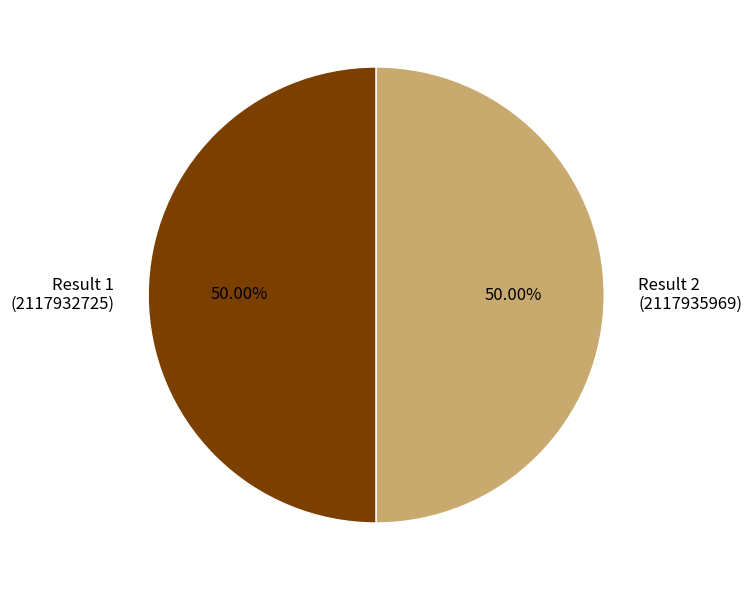

What is the ratio of the value at Result 1 (2117932725) to the value at Result 2 (2117935969)?

1.0